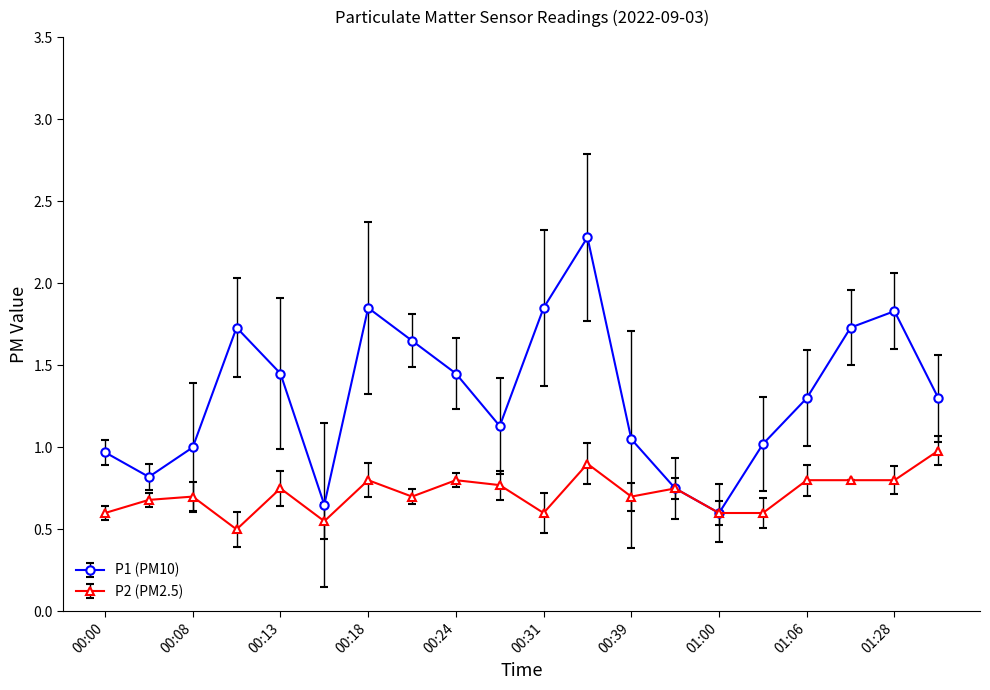

Which series has the largest total across all categories?

P1 (PM10)